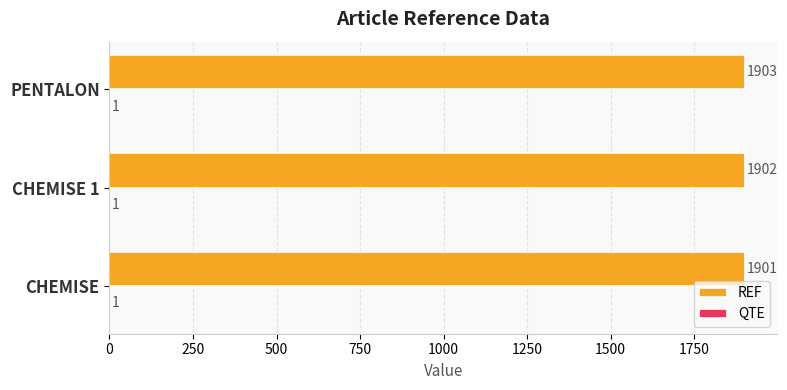

True or false: REF has a value of 3225 at CHEMISE.

False